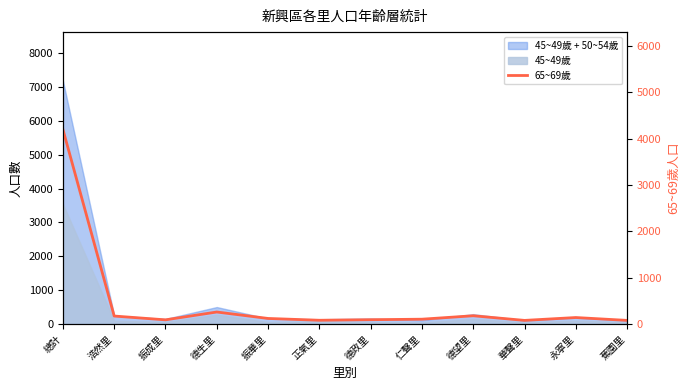

Rank the categories by value from highest to lowest.

總計, 德生里, 德望里, 浩然里, 永寧里, 振華里, 仁聲里, 德政里, 振成里, 正氣里, 華聲里, 蕉園里